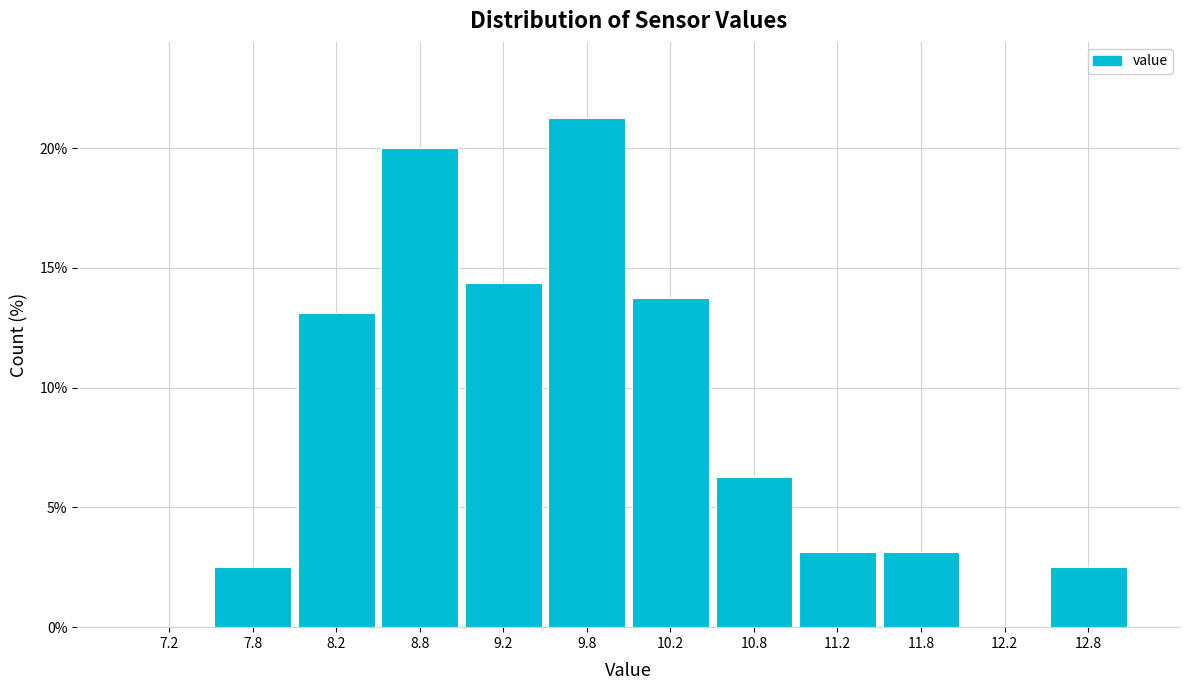

Reading left to right, transcribe this chart: for each bar, give the range it covers on the x-axis and its height. The values are not printed on the chart, so give them approximately, as read against the axis.

7.0 to 7.5: 0
7.5 to 8.0: 2.5
8.0 to 8.5: 13.0
8.5 to 9.0: 20.0
9.0 to 9.5: 14.5
9.5 to 10.0: 21.5
10.0 to 10.5: 14.0
10.5 to 11.0: 6.5
11.0 to 11.5: 3.0
11.5 to 12.0: 3.0
12.0 to 12.5: 0
12.5 to 13.0: 2.5